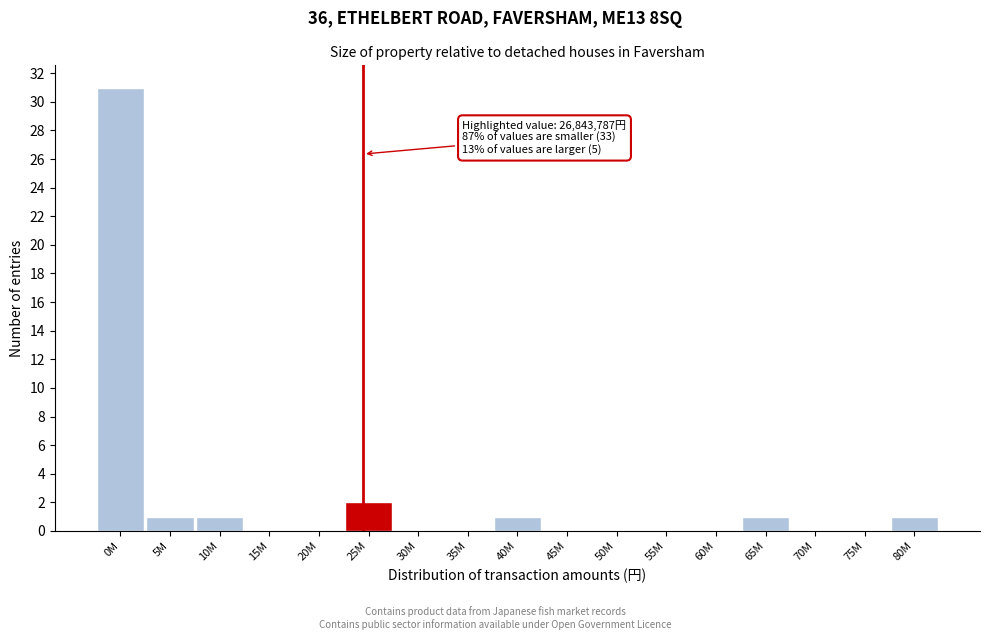

Reading left to right, transcribe all the data shown in this chart.

0M=31	5M=1	10M=1	15M=0	20M=0	25M=2	30M=0	35M=0	40M=1	45M=0	50M=0	55M=0	60M=0	65M=1	70M=0	75M=0	80M=1